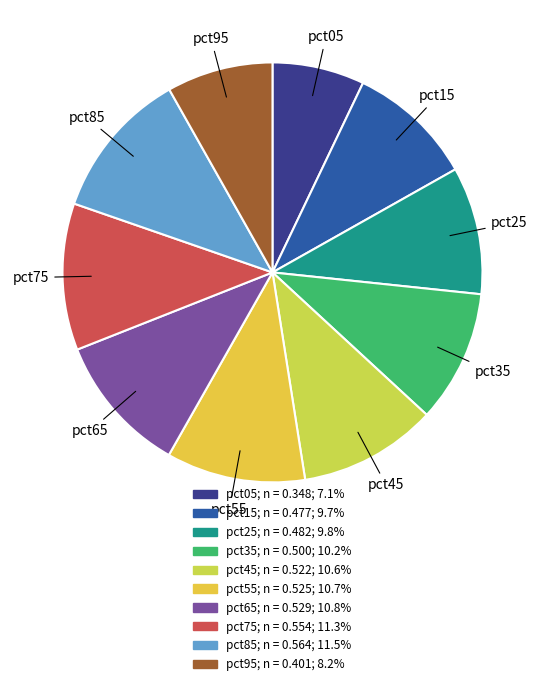

Does any single category account for the majority?

No